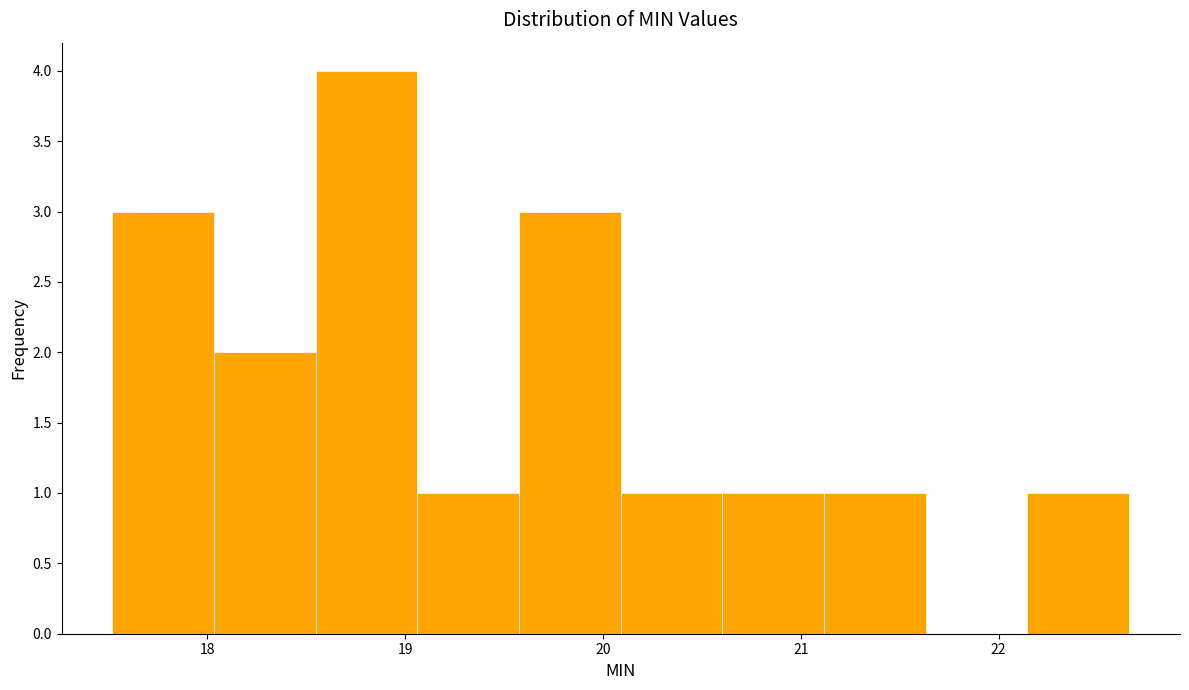

Reading left to right, list every bar in this chart as the range it spans on the x-axis followed by its height. Neither the bar edges nor the heights are printed on the chart, so give them approximately, as read against the axes.

17.5 to 18.0: 3
18.0 to 18.5: 2
18.5 to 19.1: 4
19.1 to 19.6: 1
19.6 to 20.1: 3
20.1 to 20.6: 1
20.6 to 21.1: 1
21.1 to 21.6: 1
21.6 to 22.1: 0
22.1 to 22.7: 1